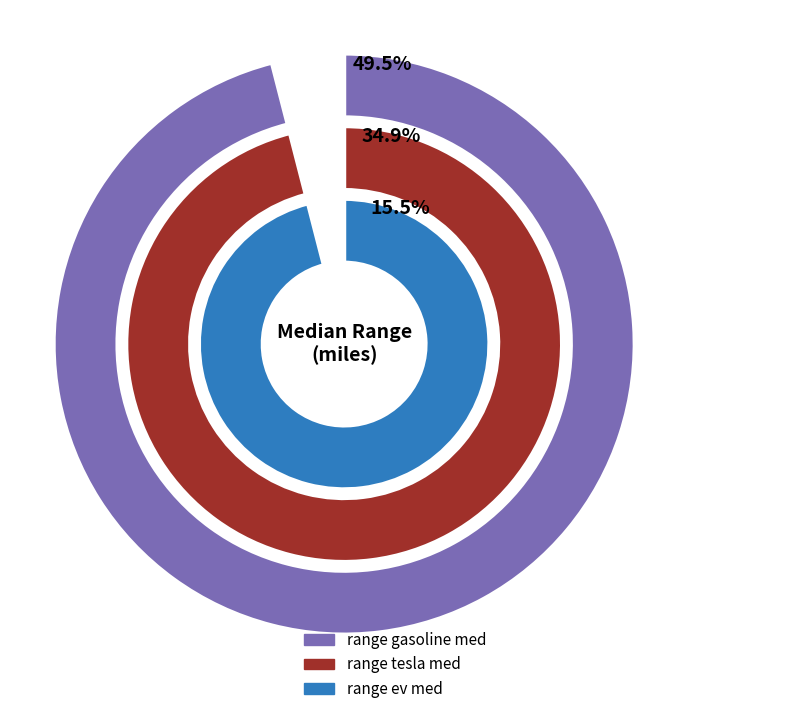

Rank the series at 2013 from highest to lowest value.

range_gasoline_med, range_tesla_med, range_ev_med